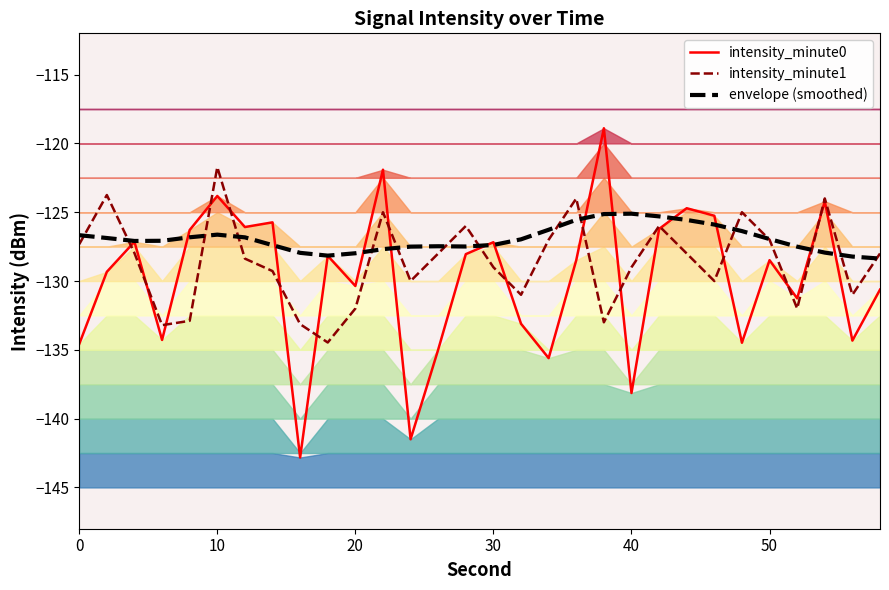

How many interior local valleys does the intensity_minute1 series have?

8